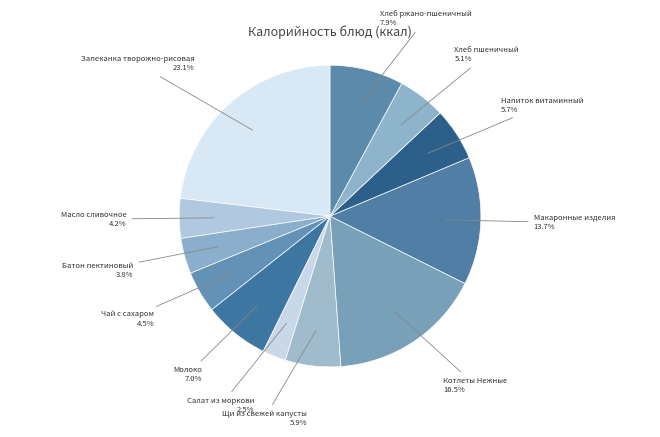

True or false: Молоко accounts for 7% of the total.

True